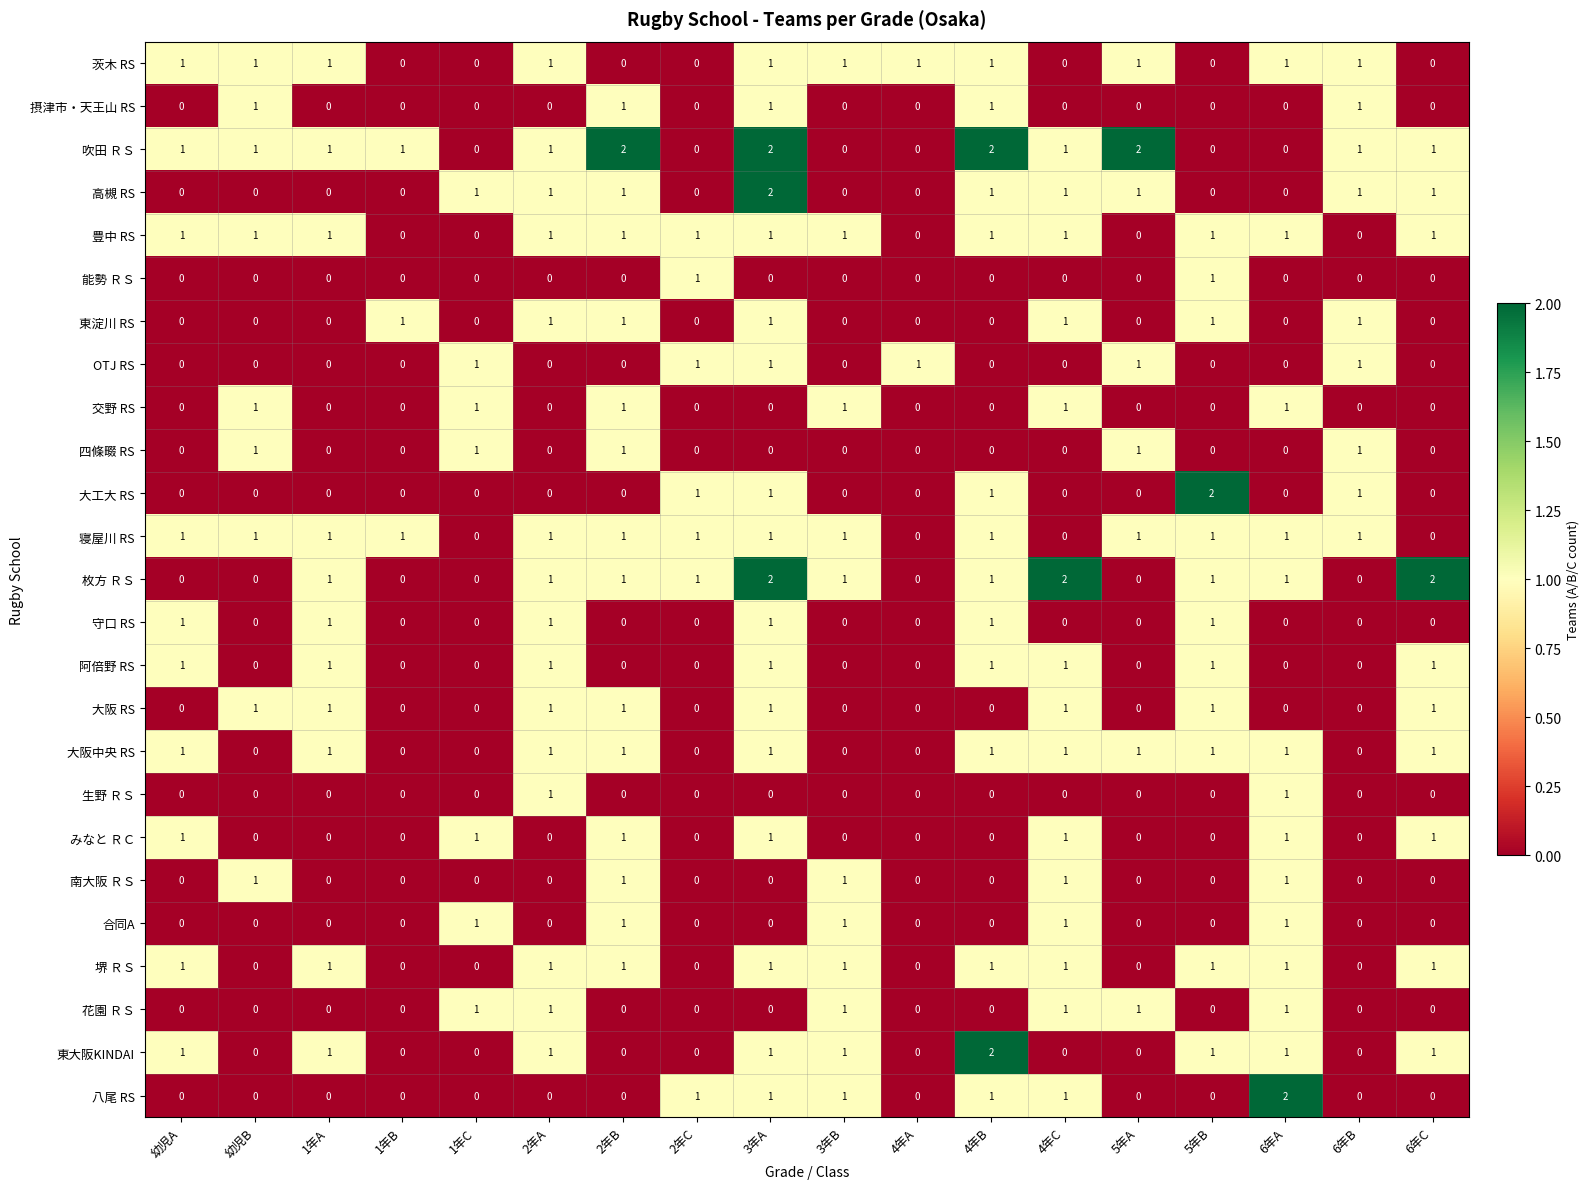

What is the total value across all series at 4年B?

16